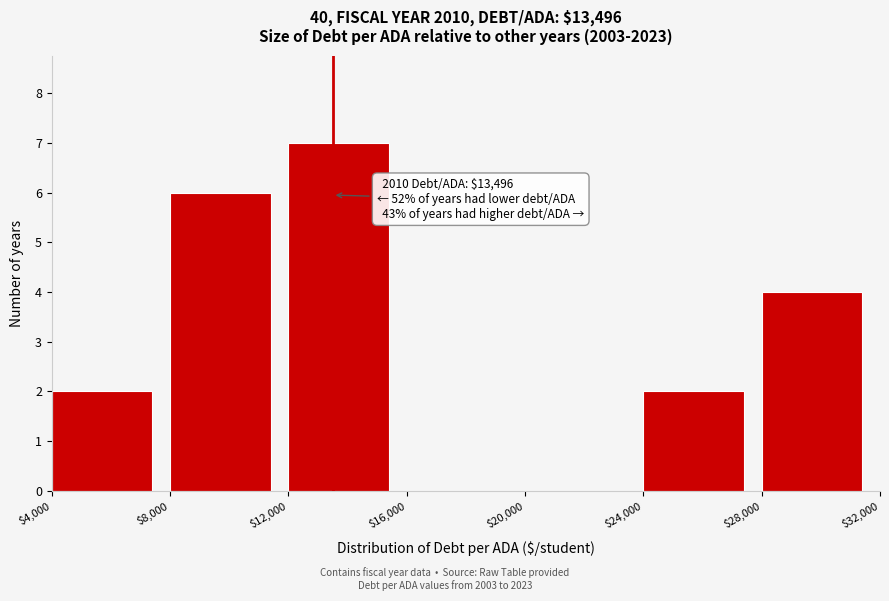

Which range on the x-axis has the tallest bar?

$12,000 to $16,000